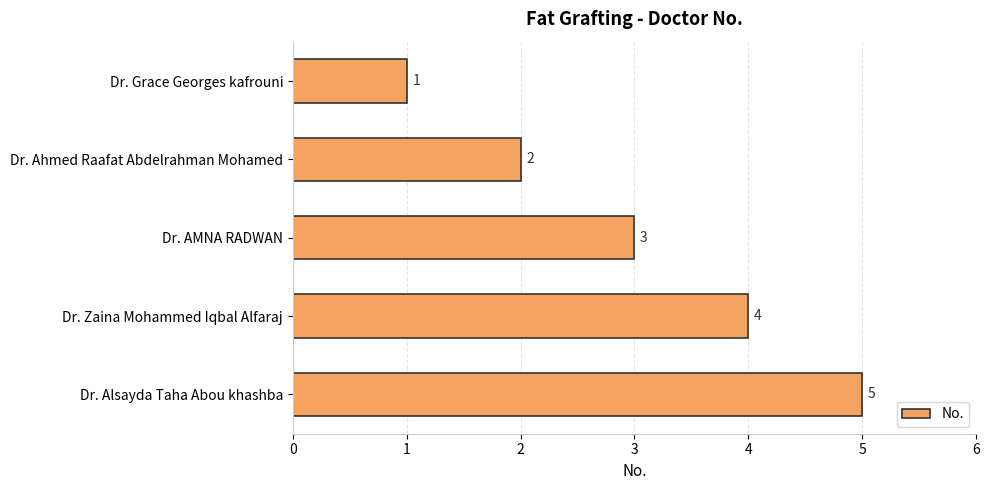

Rank the categories by value from highest to lowest.

Dr. Alsayda Taha Abou khashba, Dr. Zaina Mohammed Iqbal Alfaraj, Dr. AMNA RADWAN, Dr. Ahmed Raafat Abdelrahman Mohamed, Dr. Grace Georges kafrouni